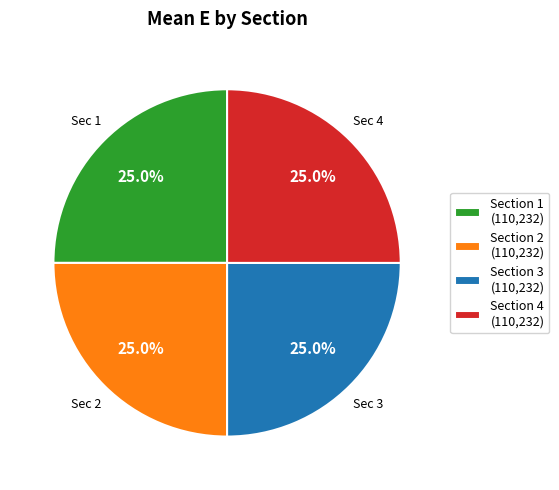

Does Section 3 (110,232) represent more than half of the total?

No